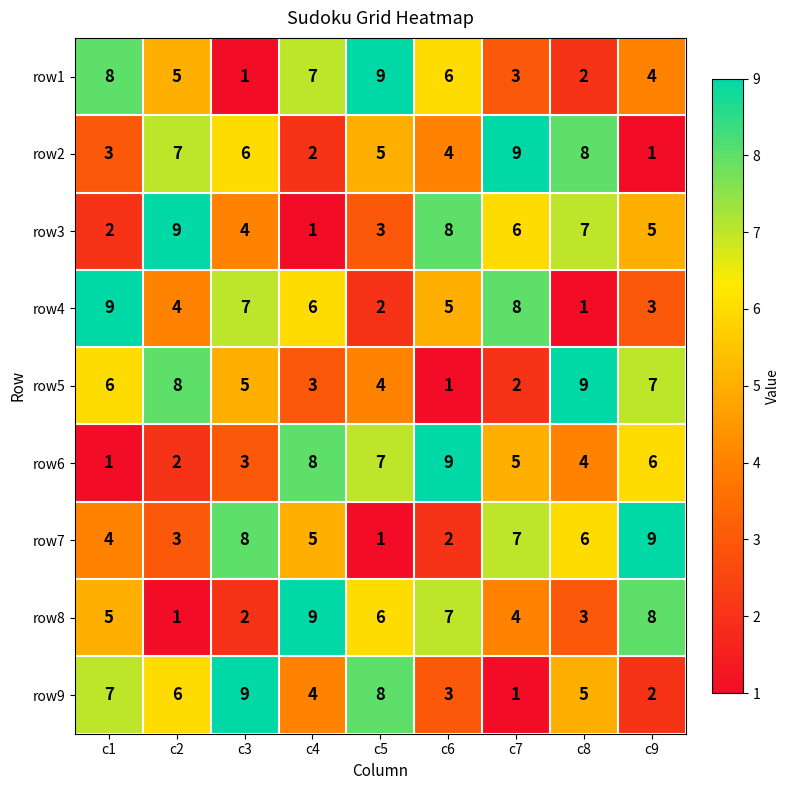

How many data points in row6 are less than 5?

4